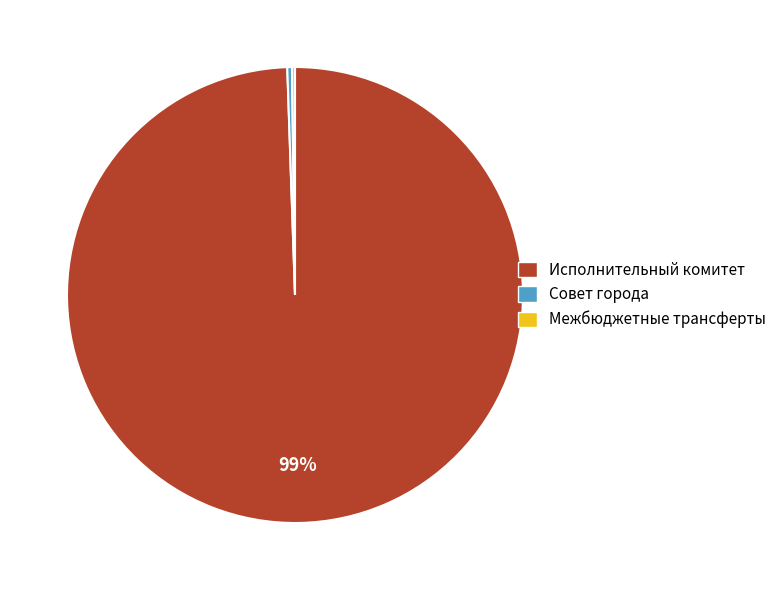

To the nearest percent, what is the average slice percentage?

33%